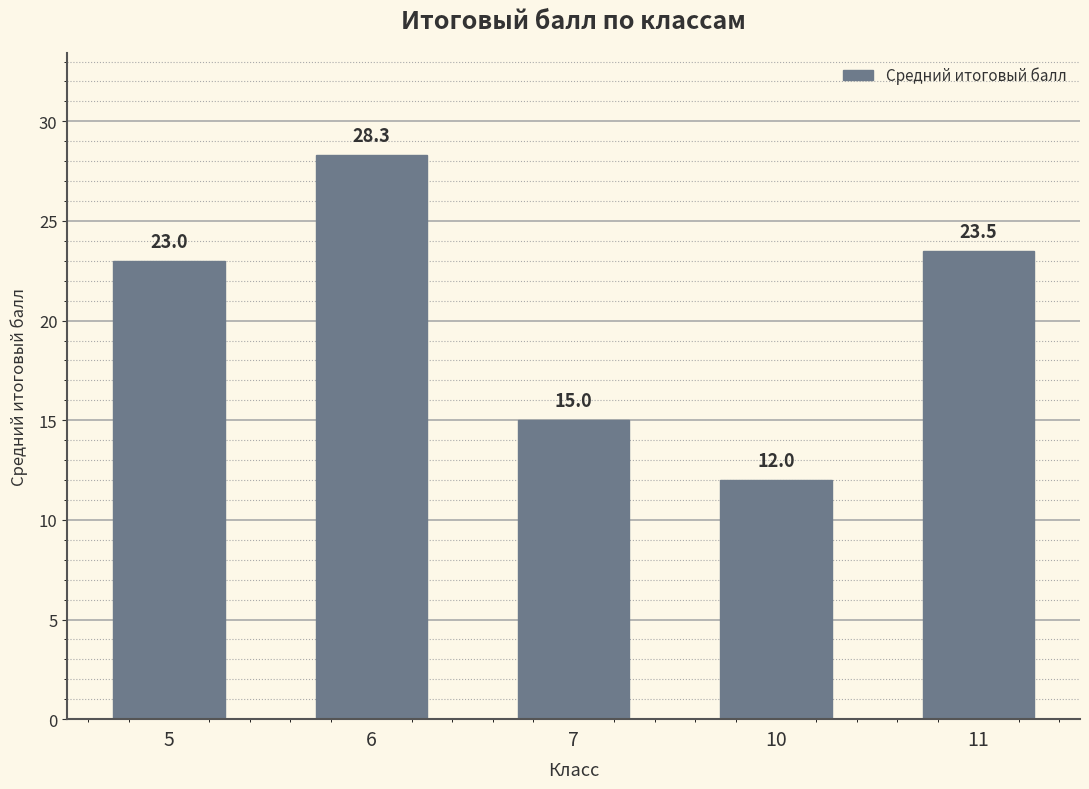

List the labels in order of value, largest first.

6, 11, 5, 7, 10